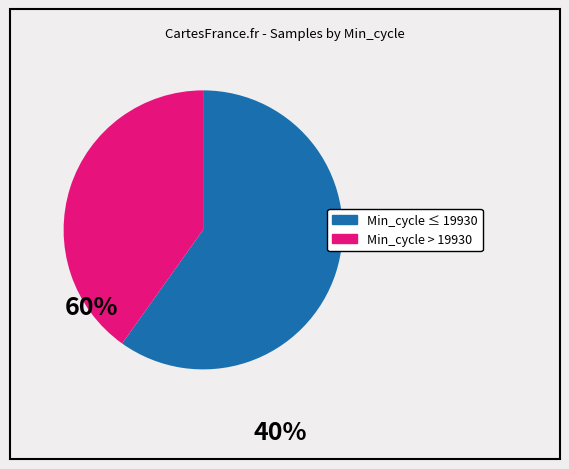

Count the number of slices in the pie.

2